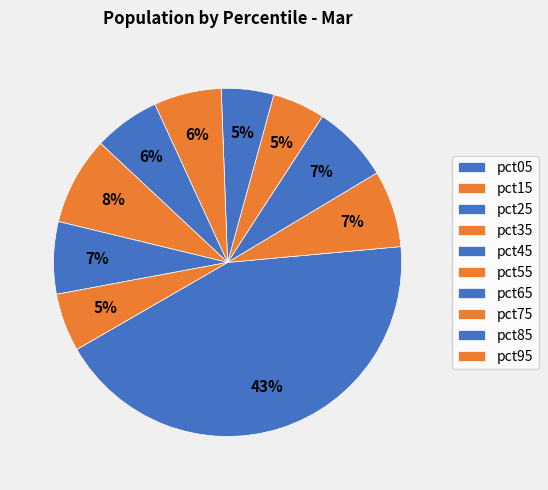

Rank the categories by value from lowest to highest.

pct45, pct35, pct95, pct65, pct55, pct85, pct15, pct25, pct75, pct05